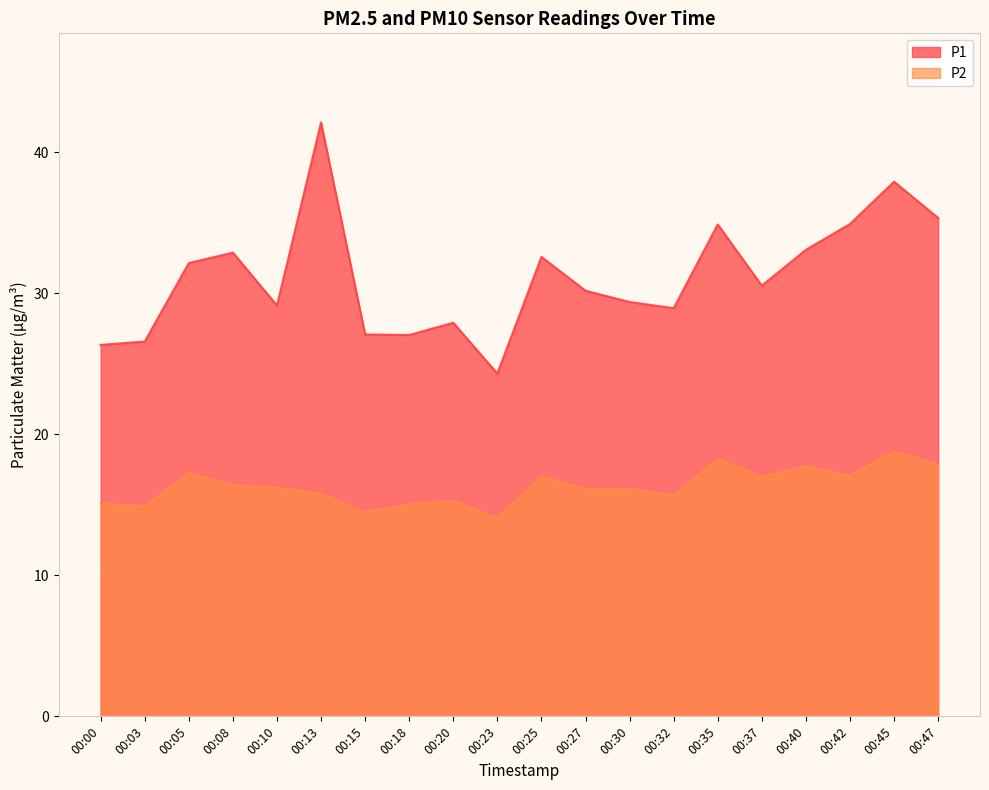

Which label corresponds to the smallest value in the chart?

00:23